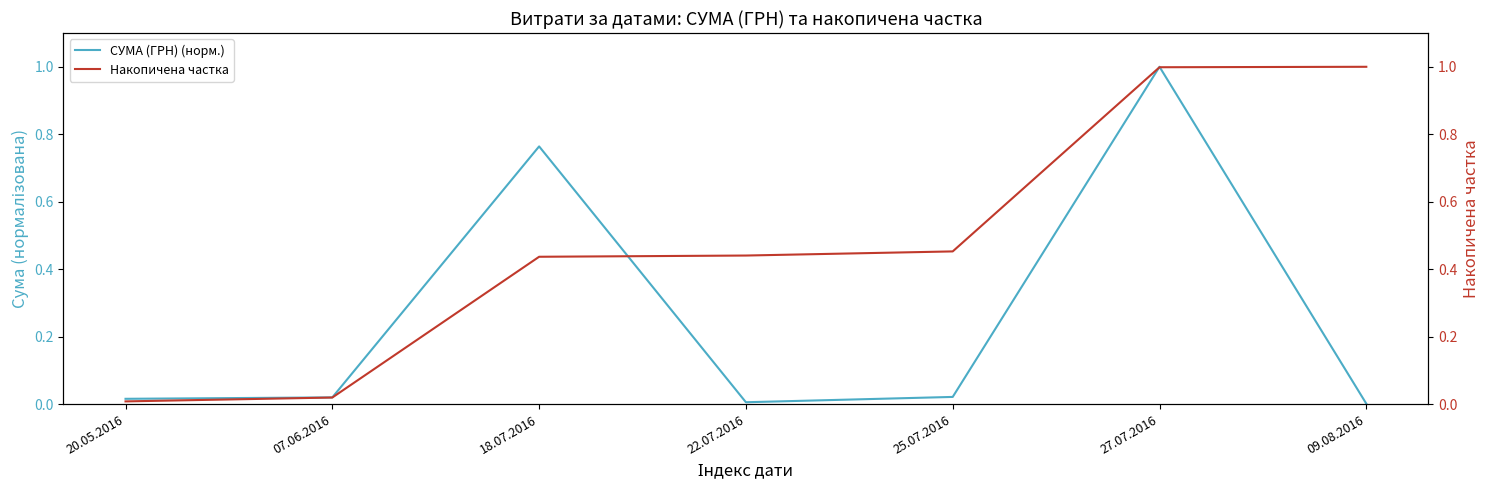

What is the difference between the maximum and minimum values in the Накопичена частка series?

1.0